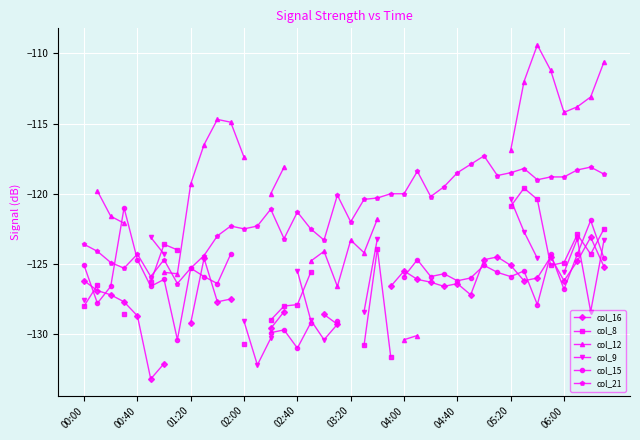

True or false: col_21 has a value of -186.4 at 01:20.

False